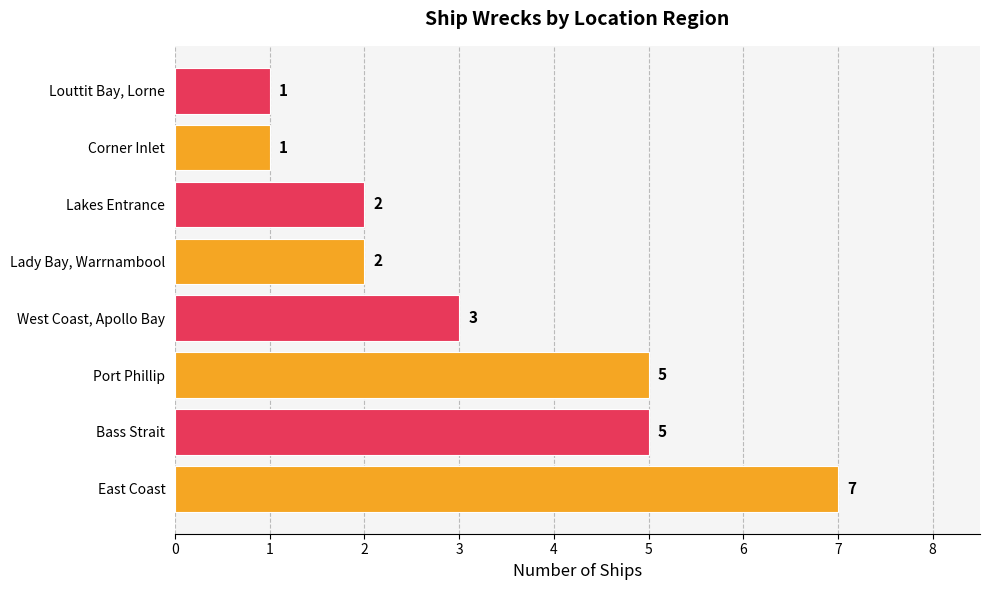

The chart shows a value of 2 at Lady Bay, Warrnambool. True or false?

True